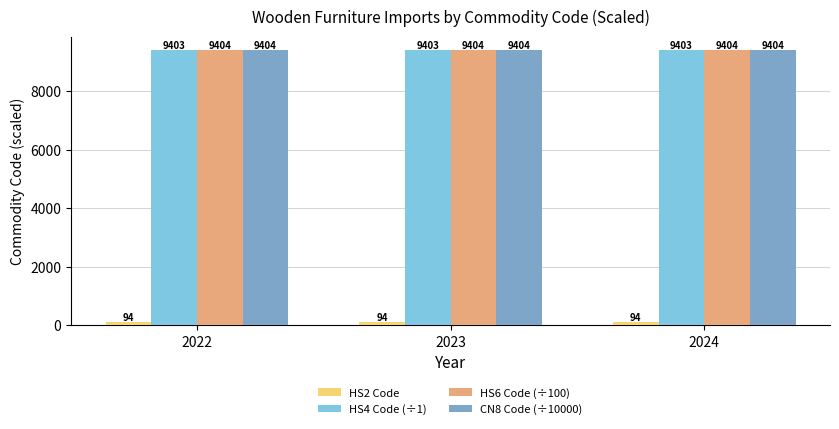

The CN8 Code (÷10000) series shows 9403.6 at 2022. True or false?

True